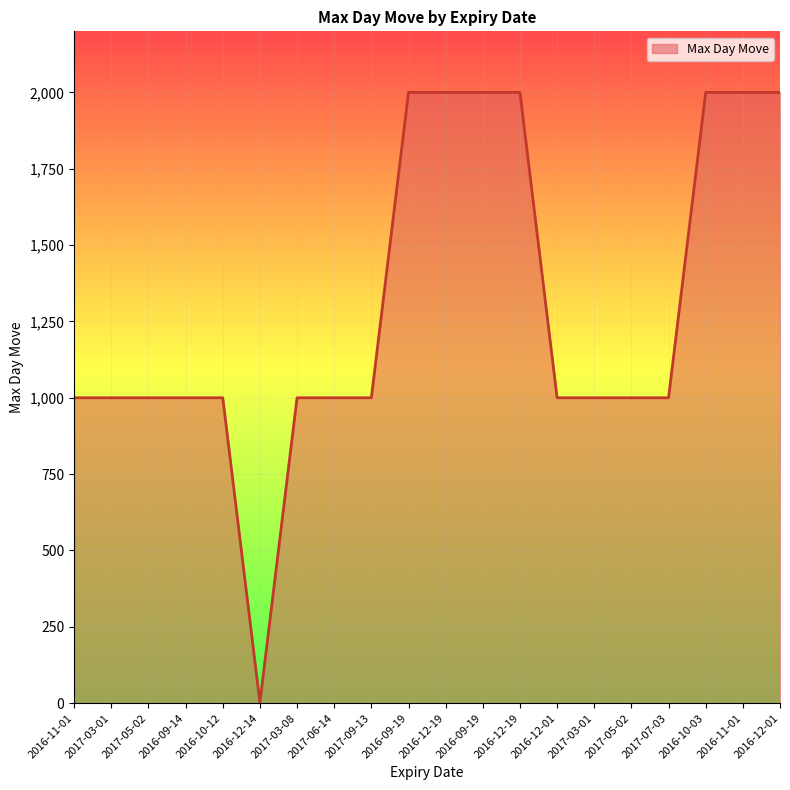

What is the label of the 11th point from the right?

2016-09-19